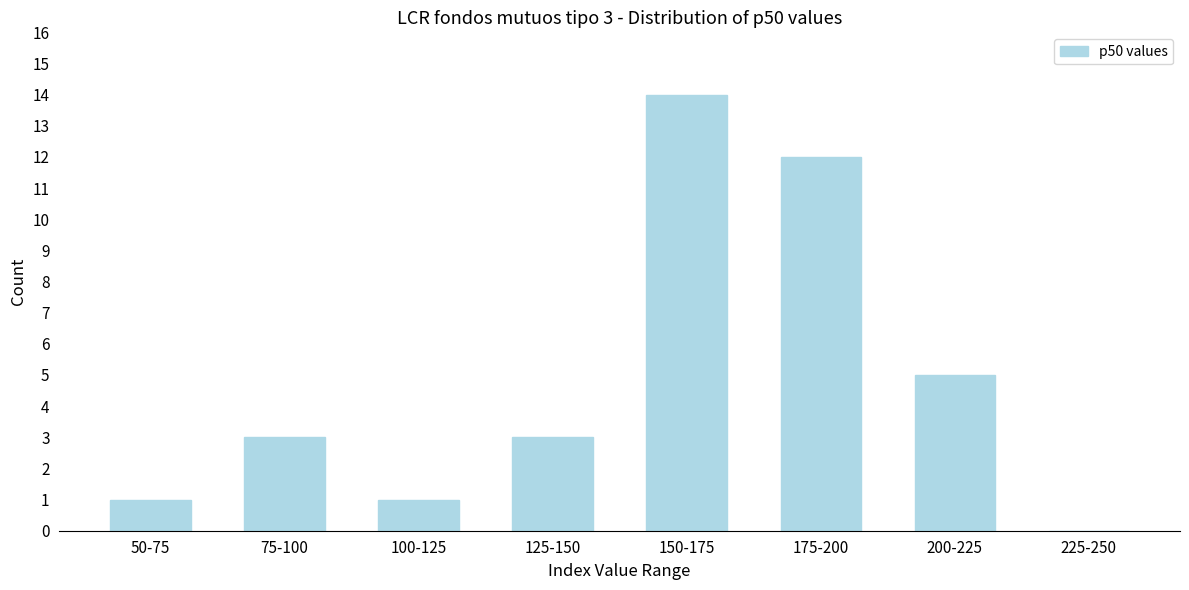

Reading left to right, list all the values displayed in this chart.

50-75=1	75-100=3	100-125=1	125-150=3	150-175=14	175-200=12	200-225=5	225-250=0